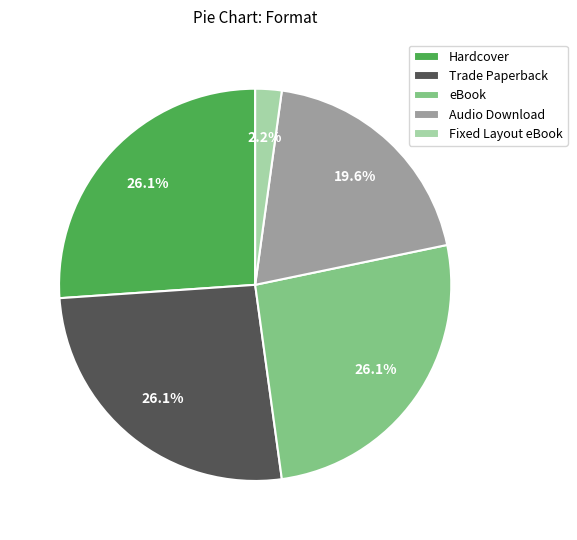

Does eBook account for over 50% of the chart?

No